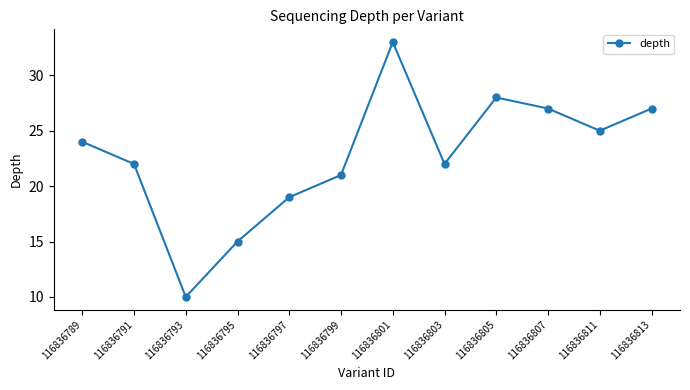

Between 116836803 and 116836805, which is larger?

116836805